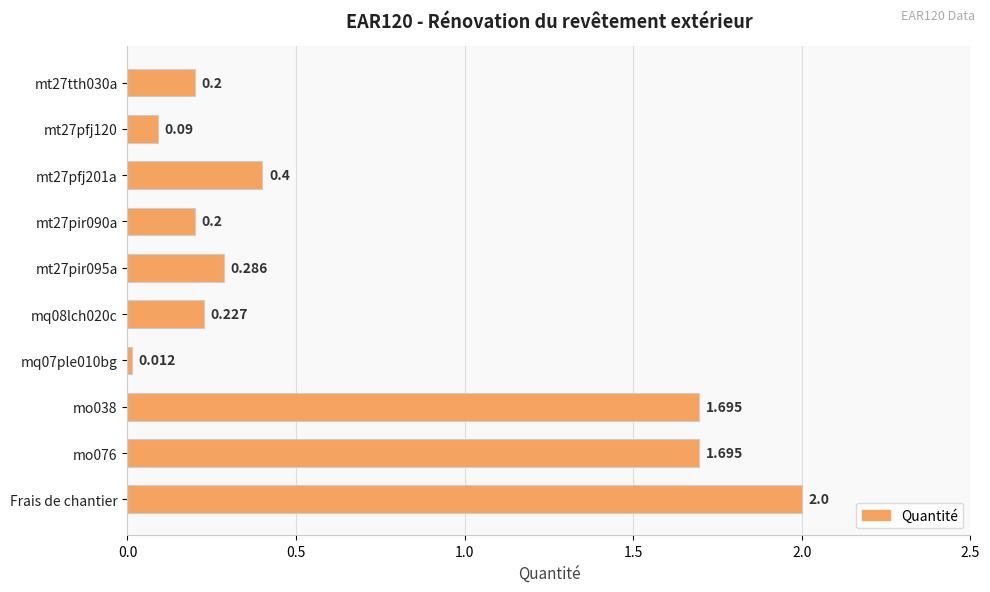

Which has a higher value, mq08lch020c or Frais de chantier?

Frais de chantier